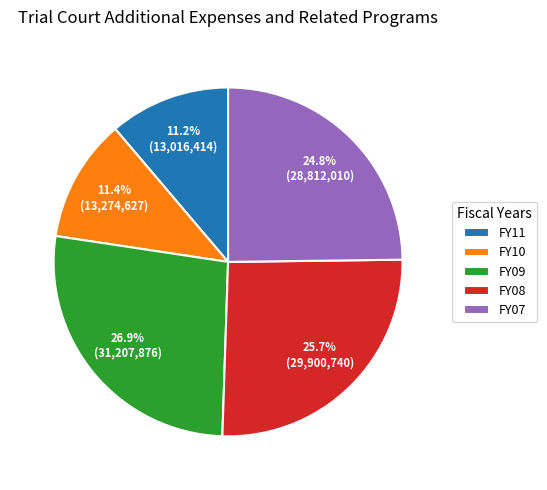

To the nearest percent, what is the average slice percentage?

20%